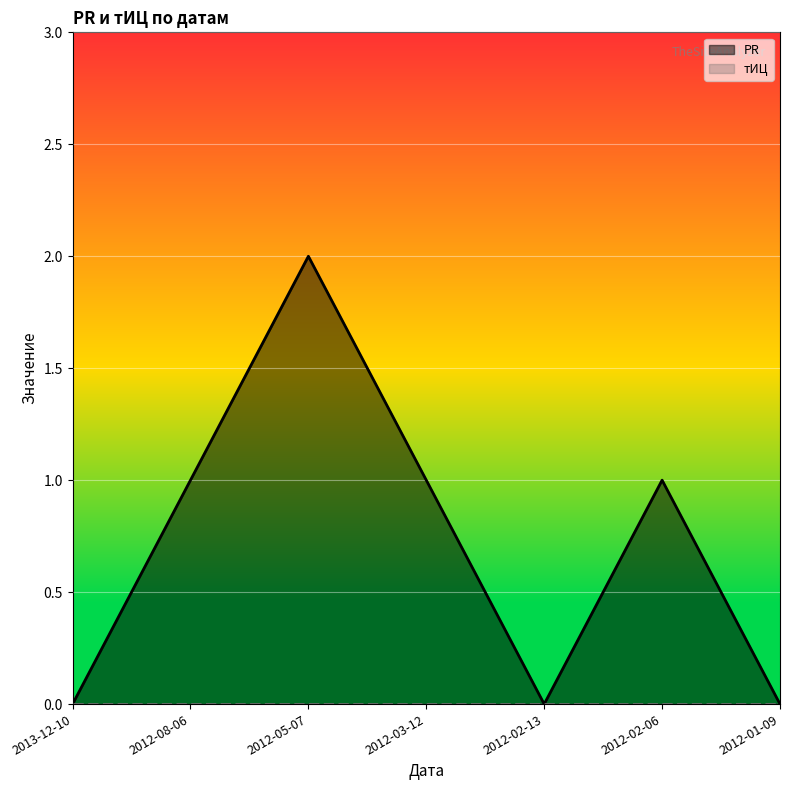

True or false: PR has more than 1 points higher than both neighbors.

True